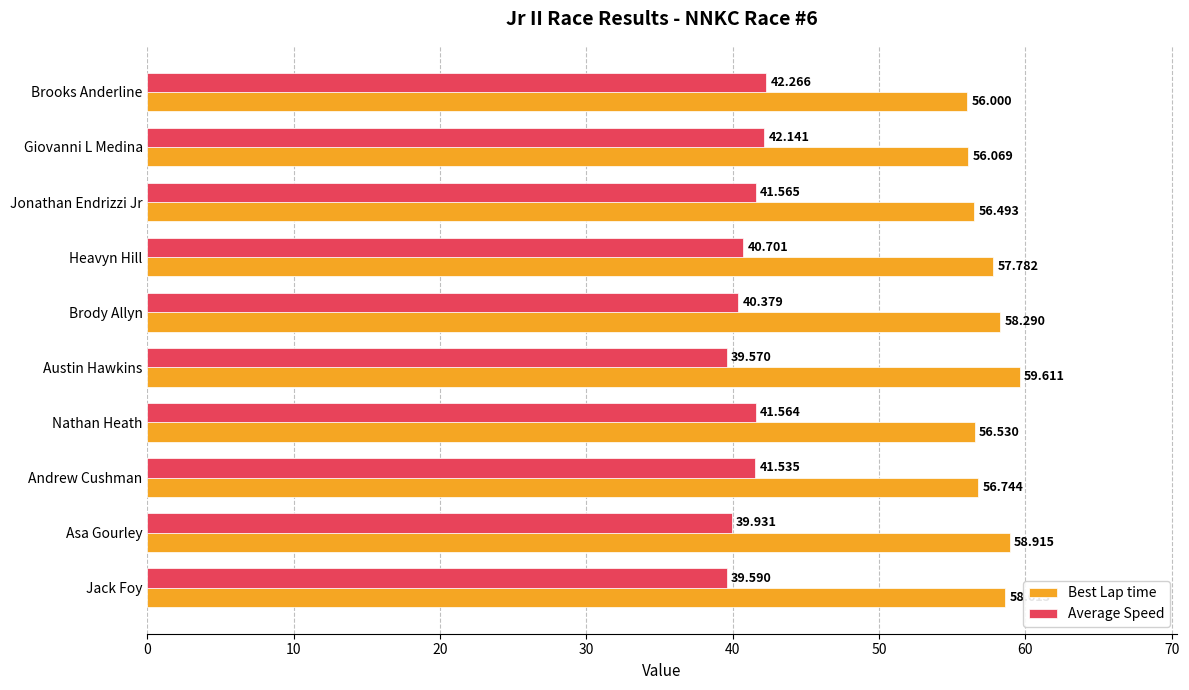

Which category has the highest value across all series?

Austin Hawkins